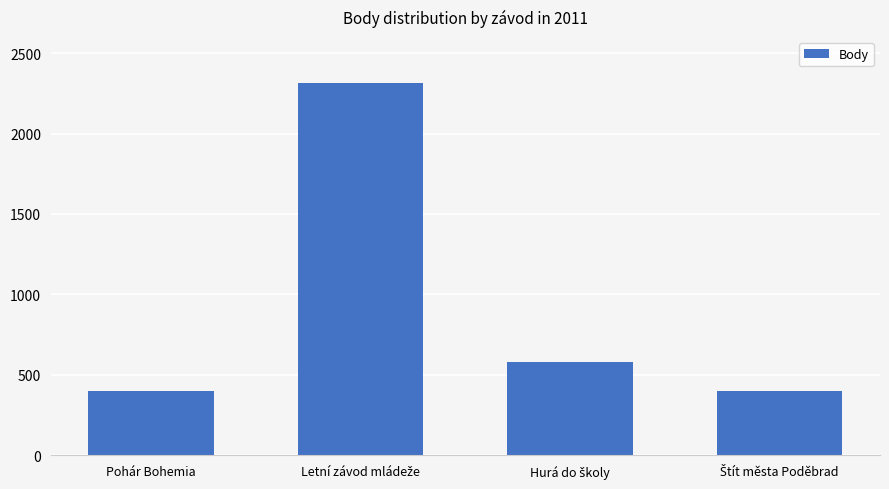

What is the average value?

924